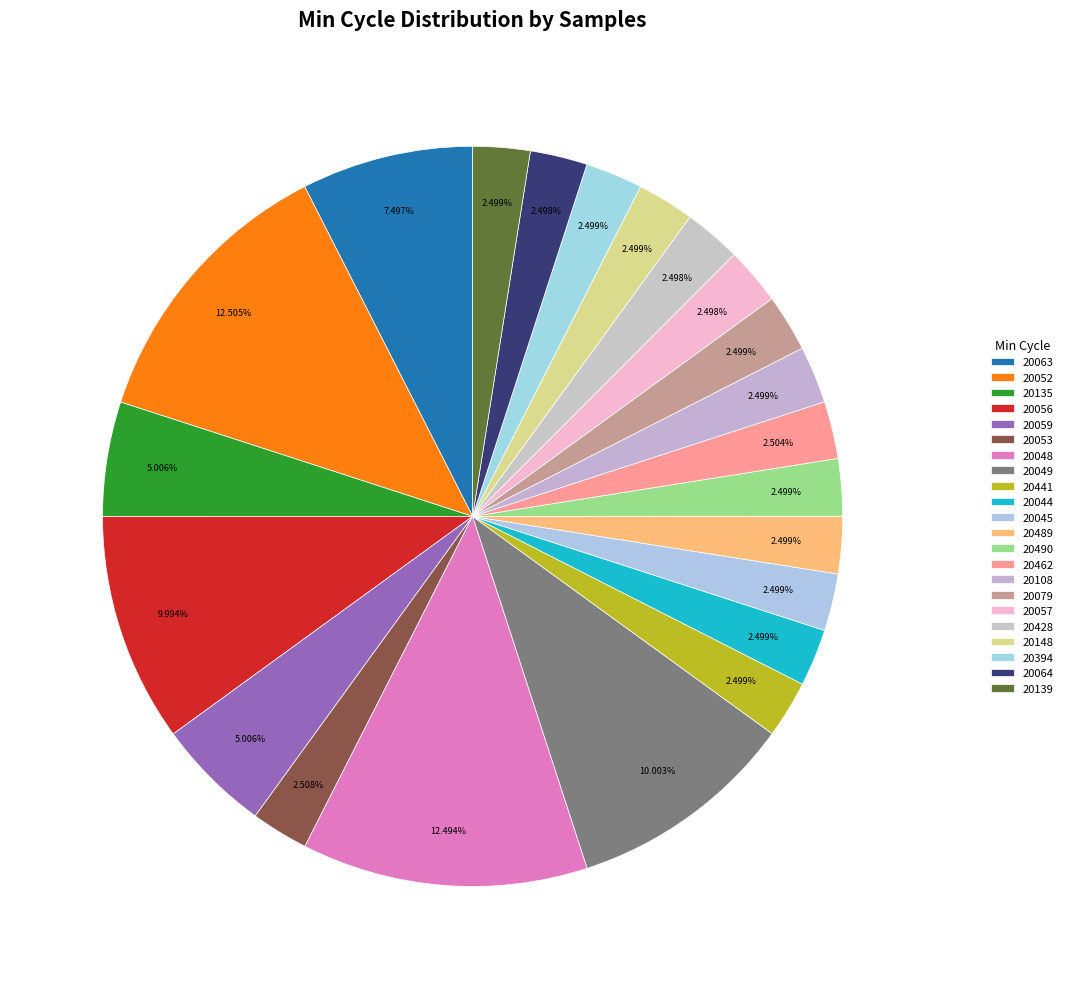

What portion of the pie excludes 20139?

97.5%